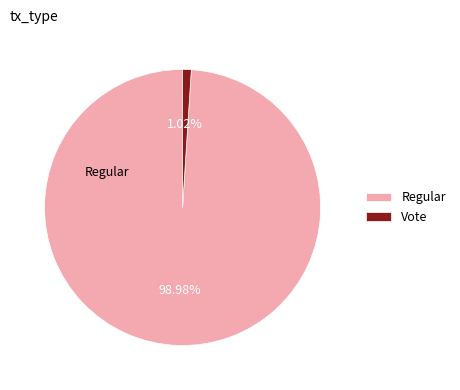

What is the smallest slice in the pie chart?

Vote